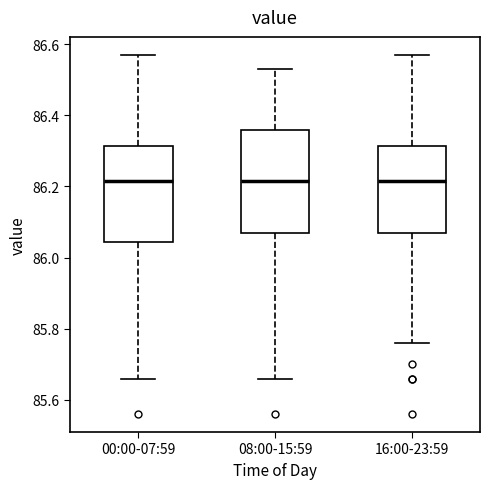

Reading left to right, transcribe this box plot: for each box, give where its median line is, the range the box spans, and where its two whiskers end, as read against the y-axis. The values are not printed on the chart, so give them approximately, as read against the axis.

00:00-07:59: median 86.22, box 86.04 to 86.32, whiskers 85.66 to 86.58
08:00-15:59: median 86.22, box 86.08 to 86.36, whiskers 85.66 to 86.54
16:00-23:59: median 86.22, box 86.08 to 86.32, whiskers 85.76 to 86.58